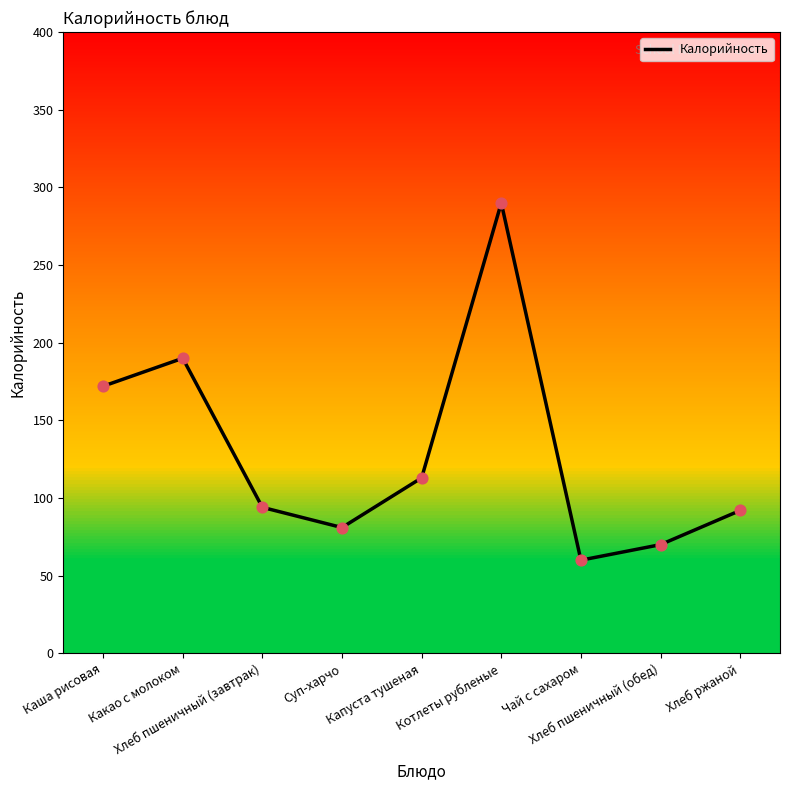

What is the ratio of the value at Хлеб ржаной to the value at Хлеб пшеничный (обед)?

1.3